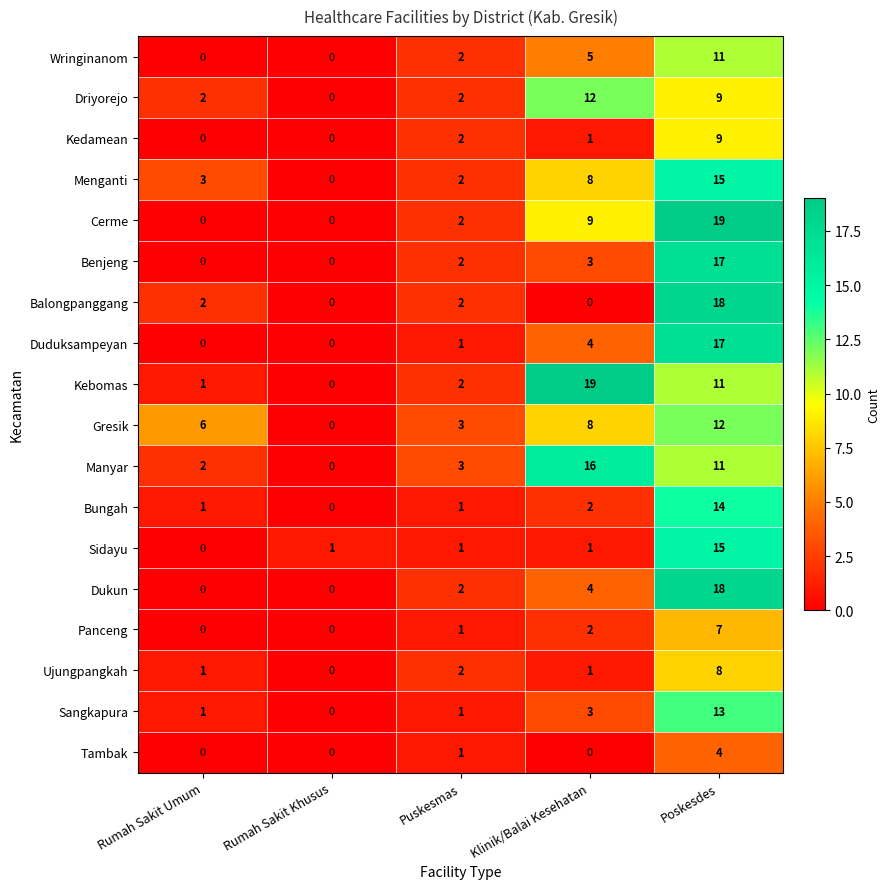

At which label does Driyorejo reach its peak?

Klinik/Balai Kesehatan